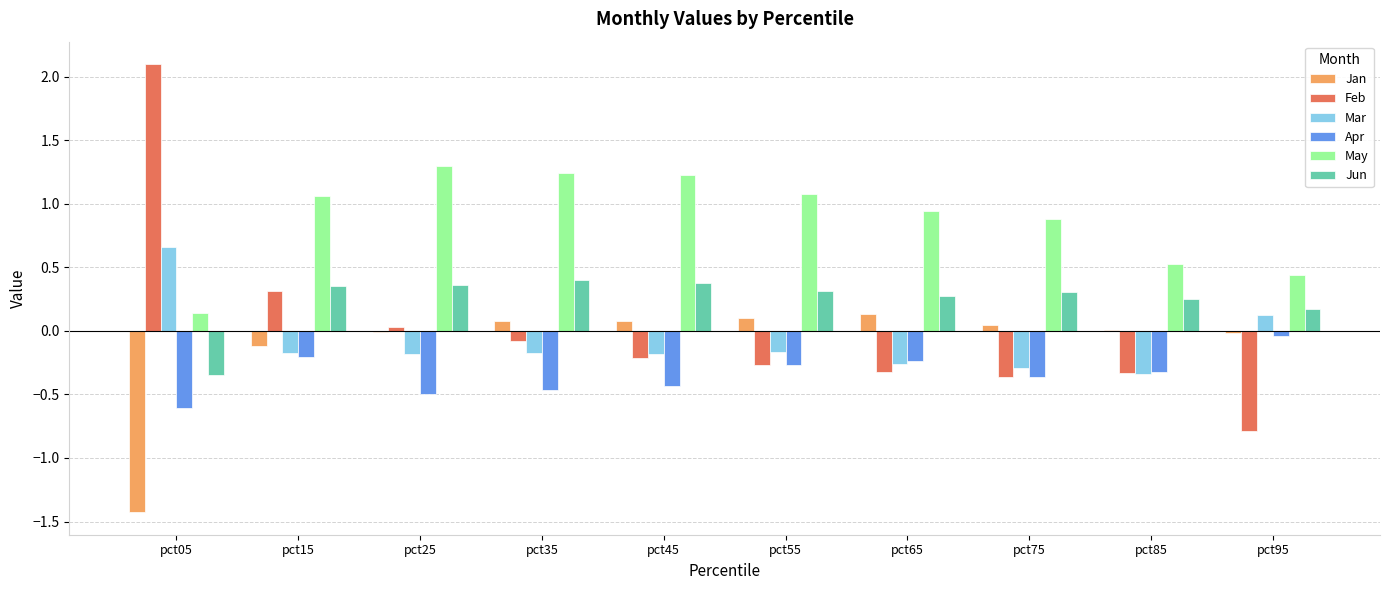

The value of Feb at pct75 is -0.4. True or false?

True